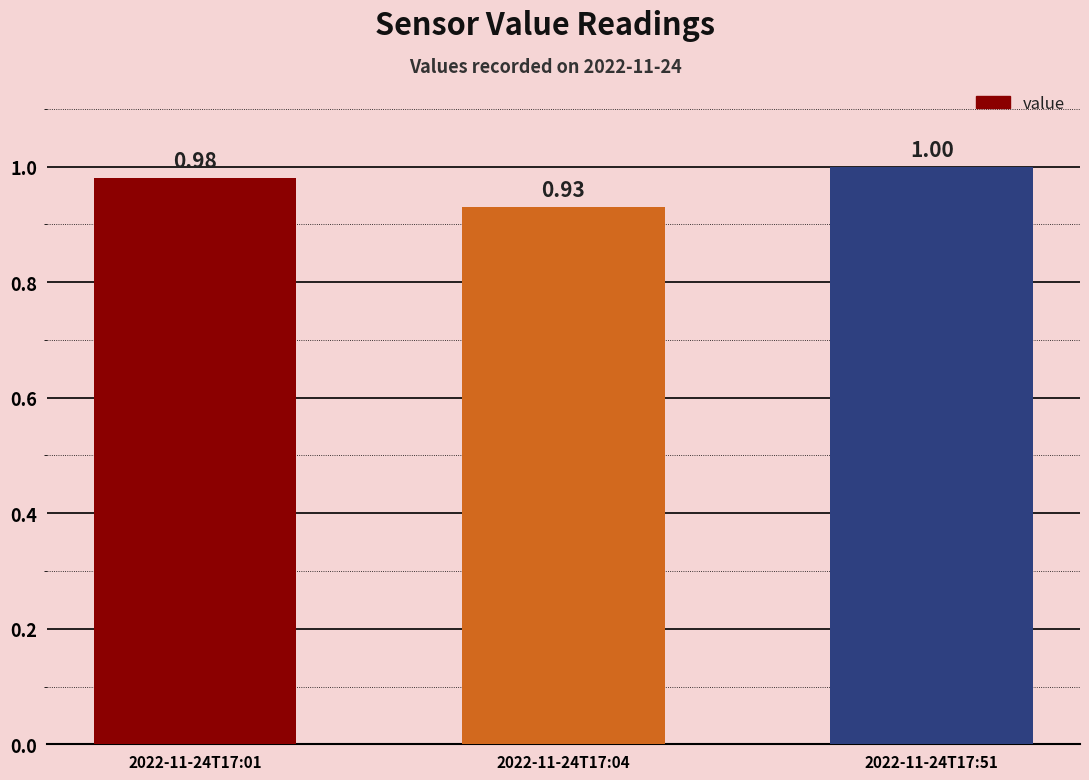

What is the average value?

1.0